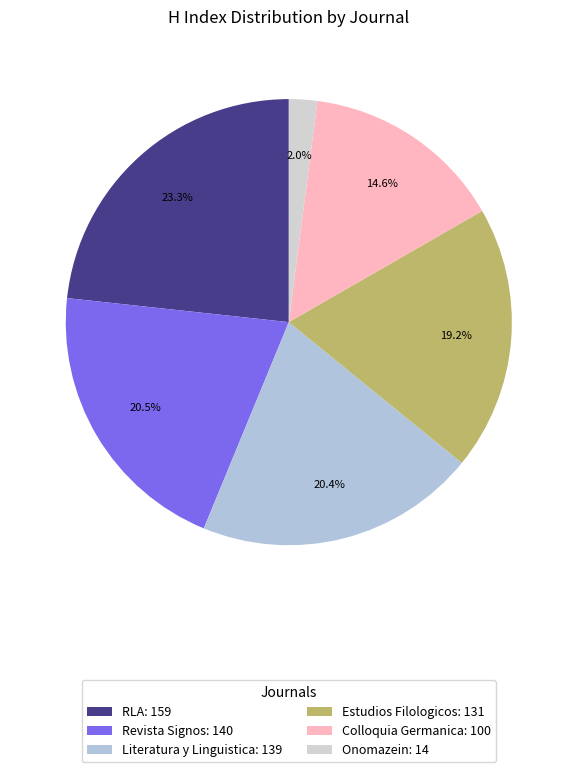

Is Revista Signos the majority of the pie?

No